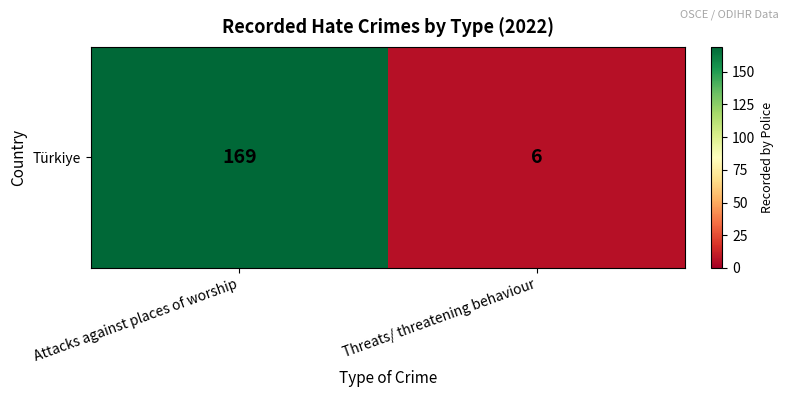

The value at Threats/ threatening behaviour is 2. True or false?

False